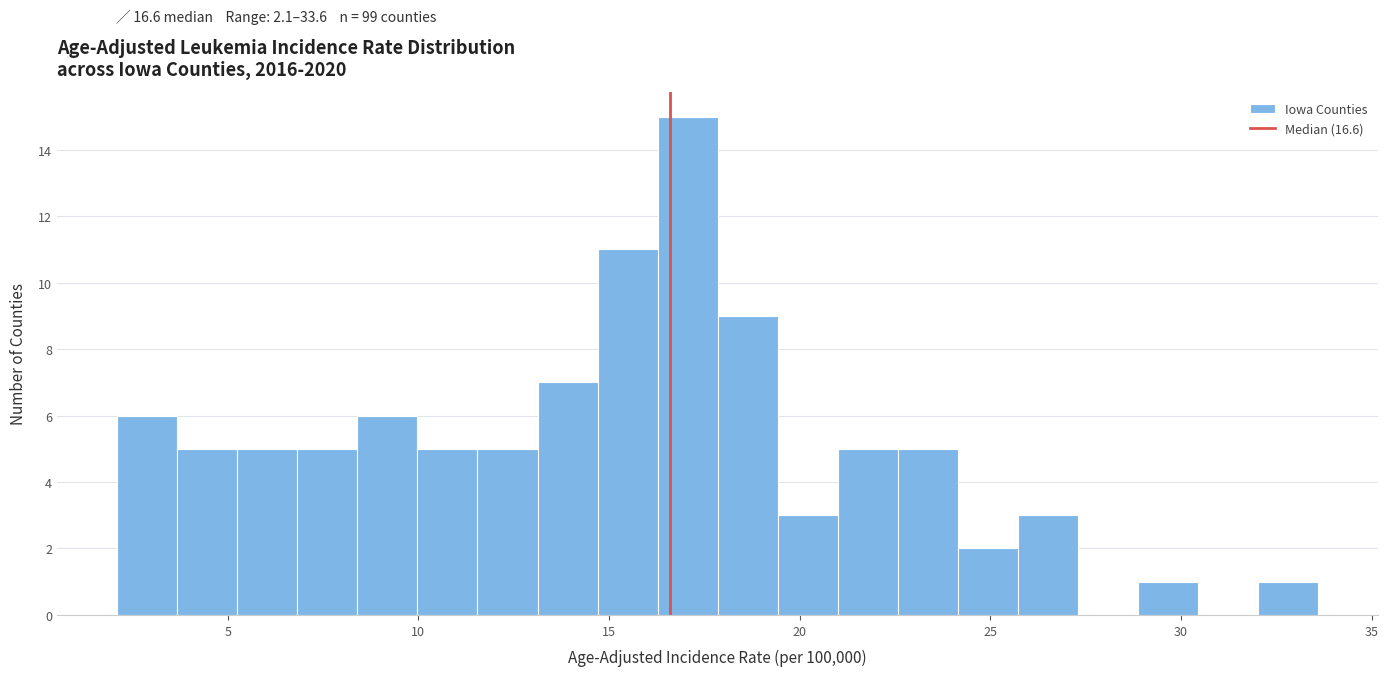

Read against the x-axis, roughly where is the centre of the tallest bar?

17.0